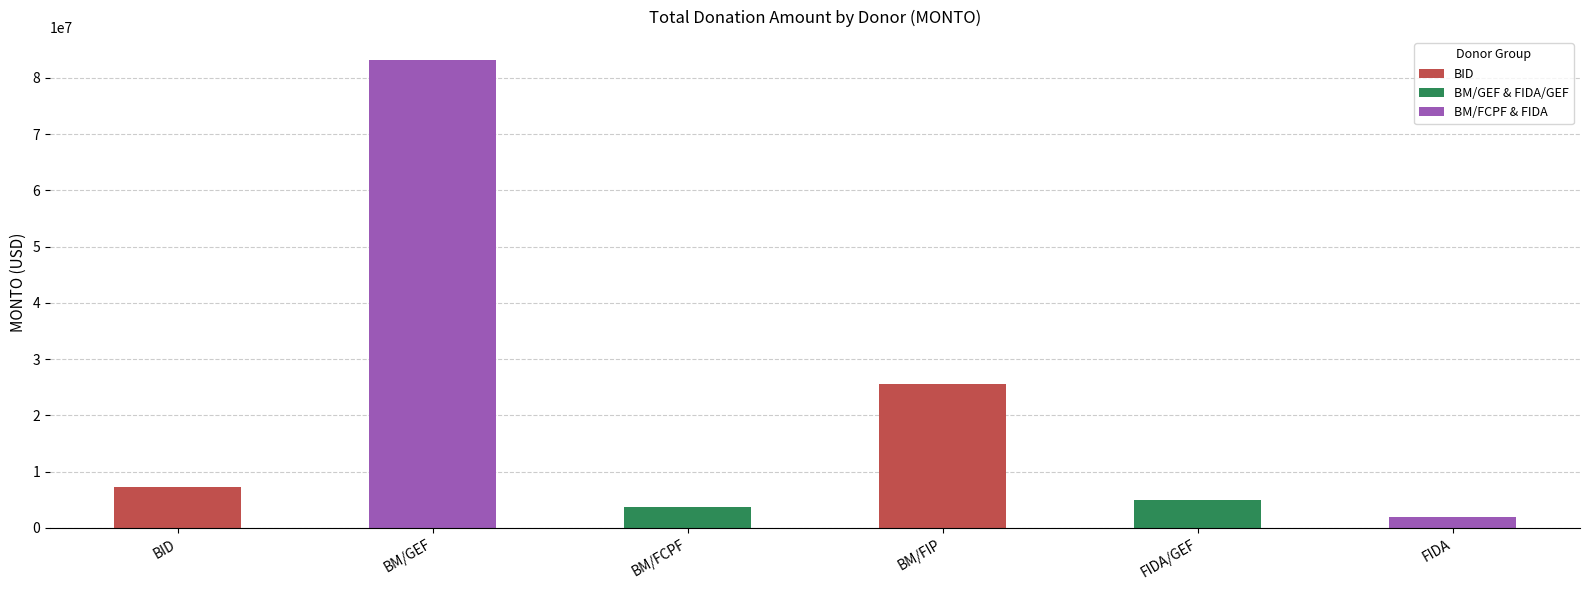

What value does the data have at BM/FCPF, to the nearest 100?

3800000